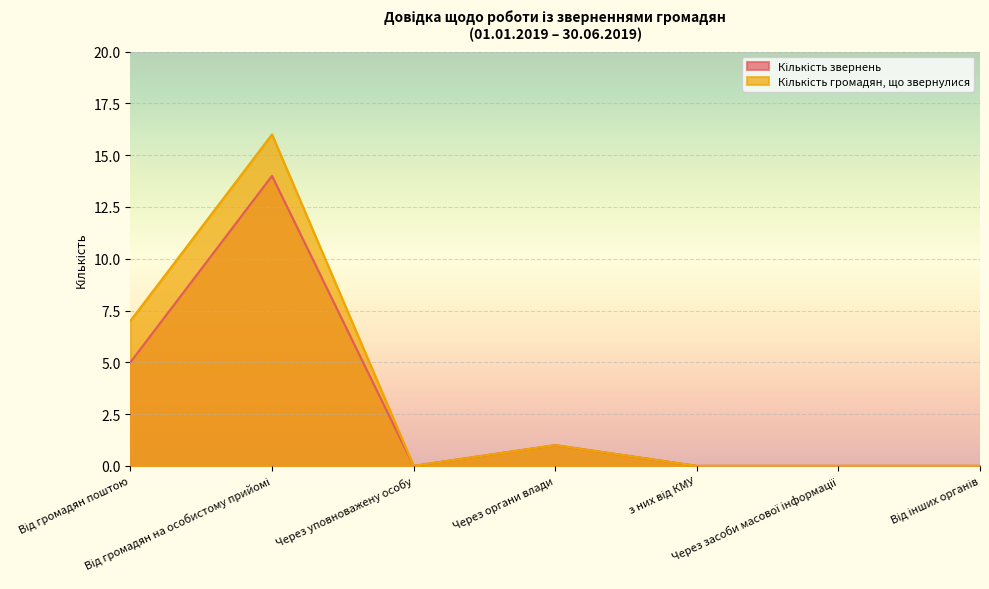

How many series are shown in this chart?

2